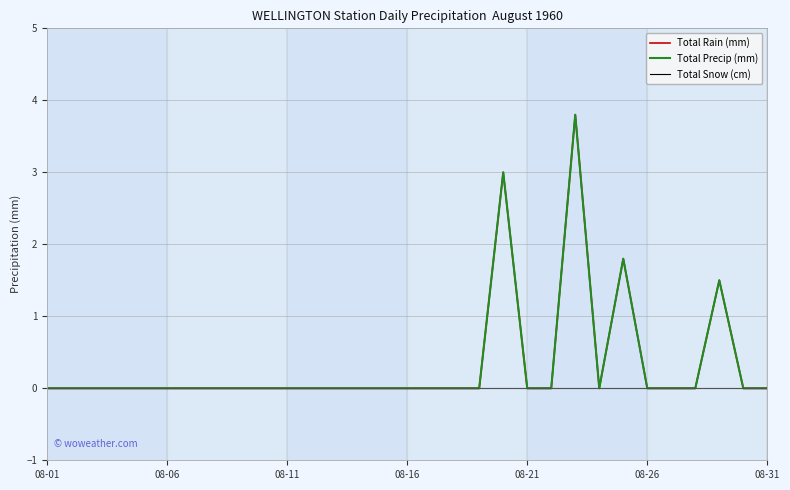

True or false: Total Precip (mm) and Total Snow (cm) intersect in this chart.

False